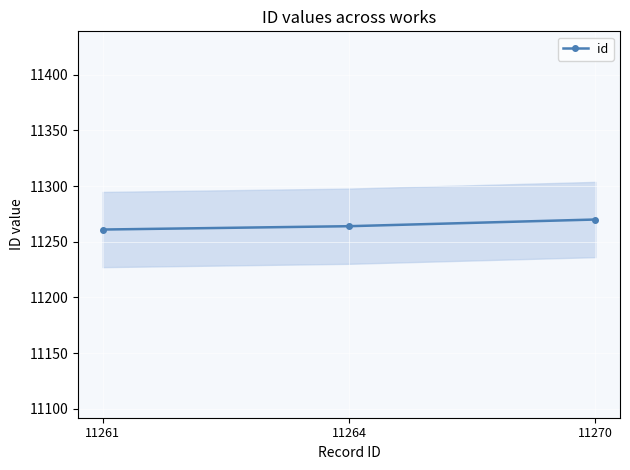

What is the change in value from 11261 to 11264?

+3